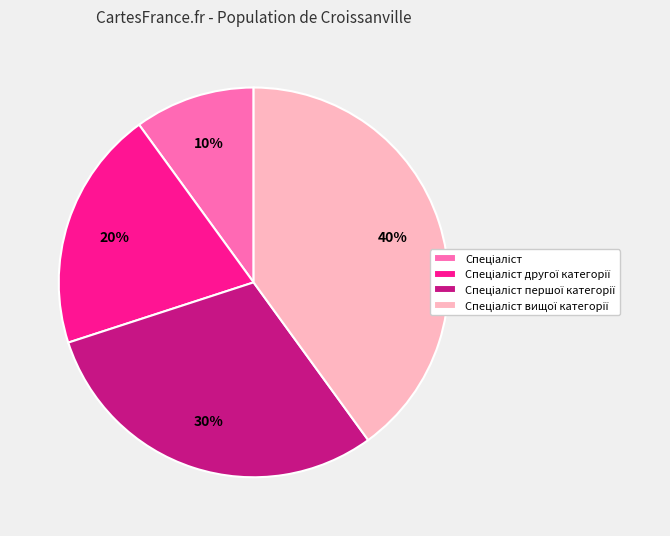

To the nearest percent, what is the average slice percentage?

25%